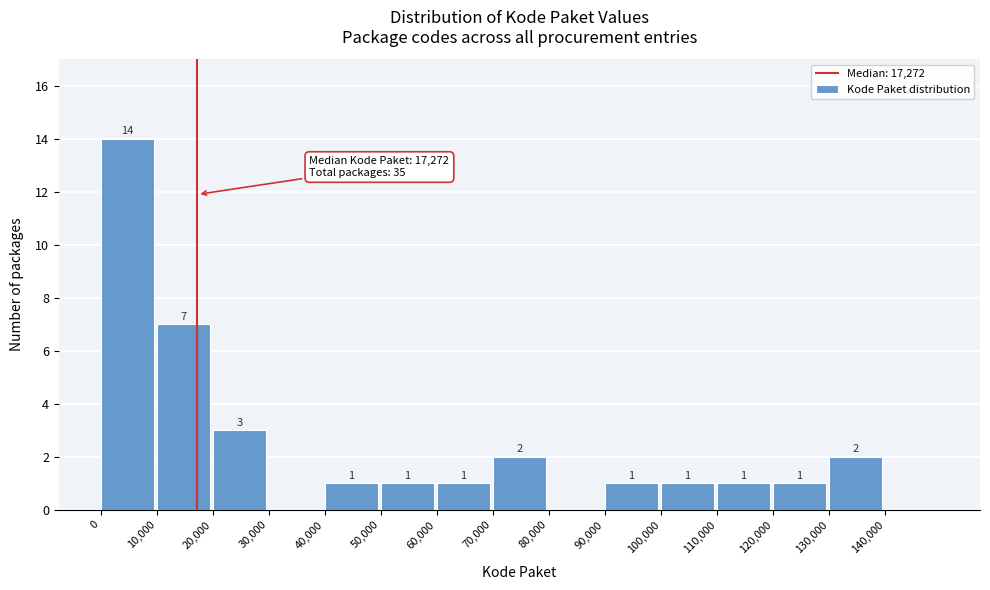

Which range on the x-axis has the tallest bar?

0 to 10000